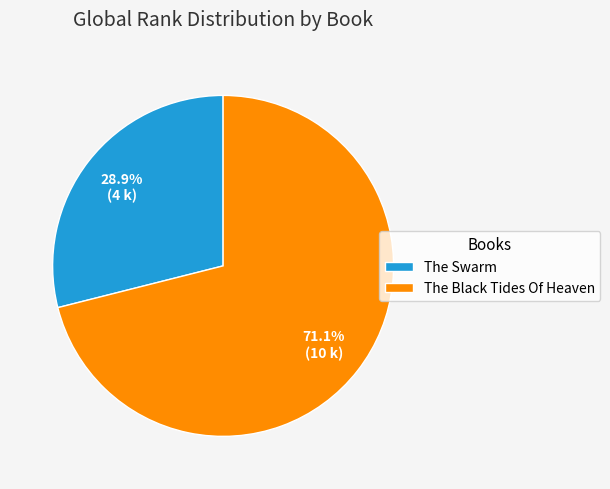

Does The Black Tides Of Heaven account for over 50% of the chart?

Yes